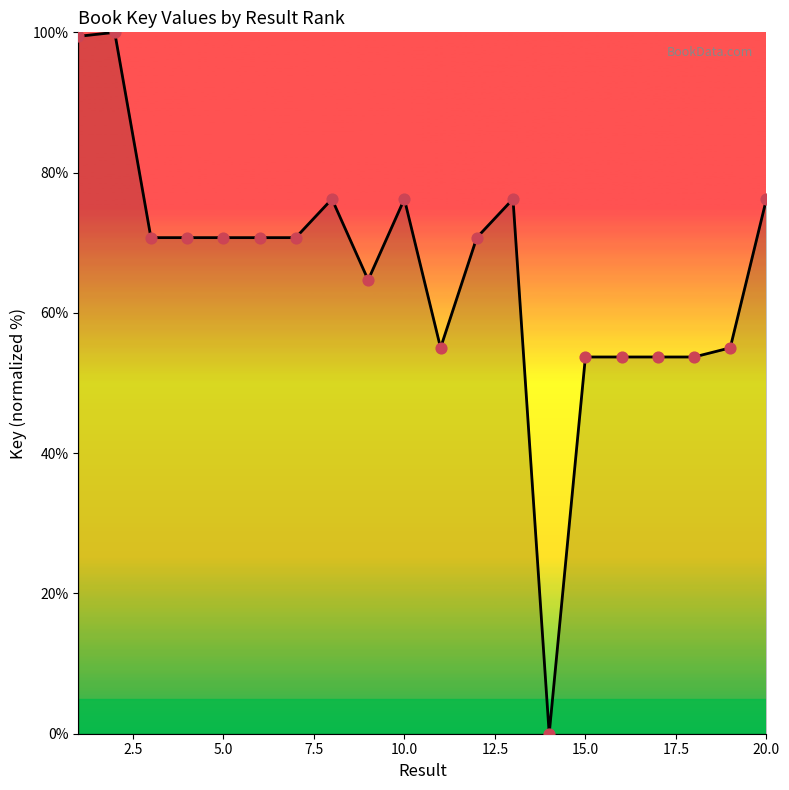

What is the difference between the maximum and minimum values?

100.0